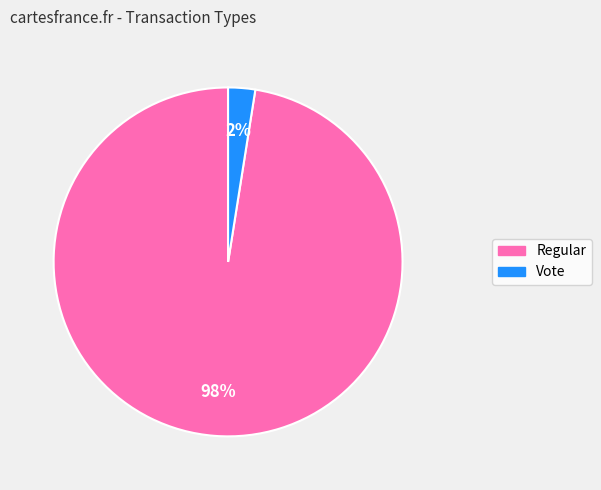

How many slices are in this pie chart?

2